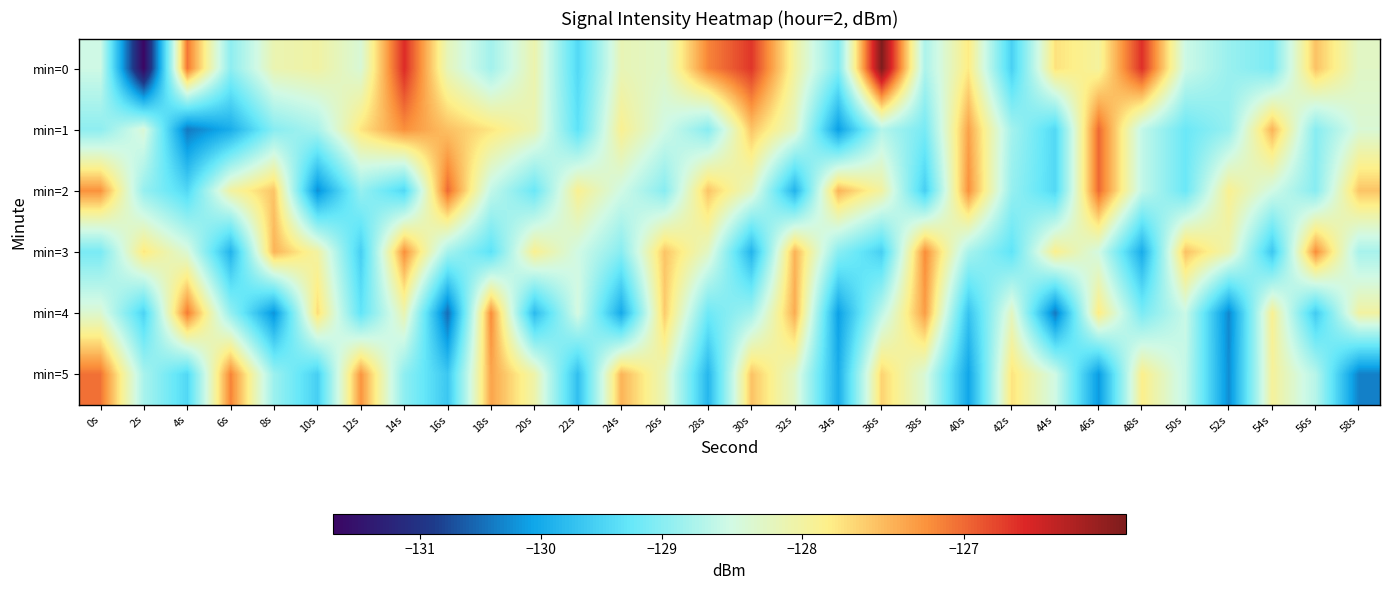

List the series in order of their peak value, lowest first.

min=3, min=4, min=5, min=1, min=2, min=0